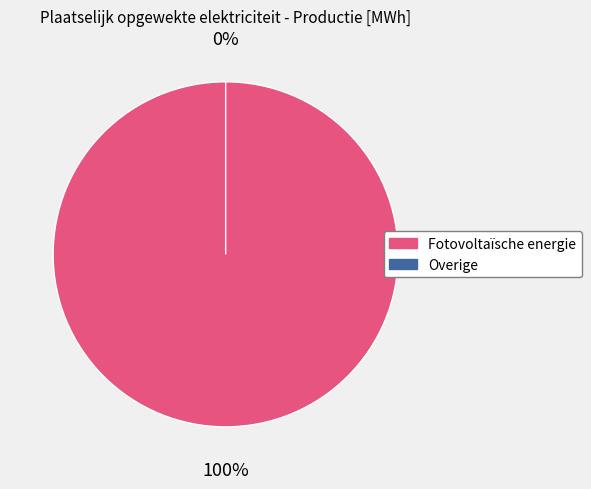

What is the change in value from Fotovoltaïsche energie to Overige?

-13210.8